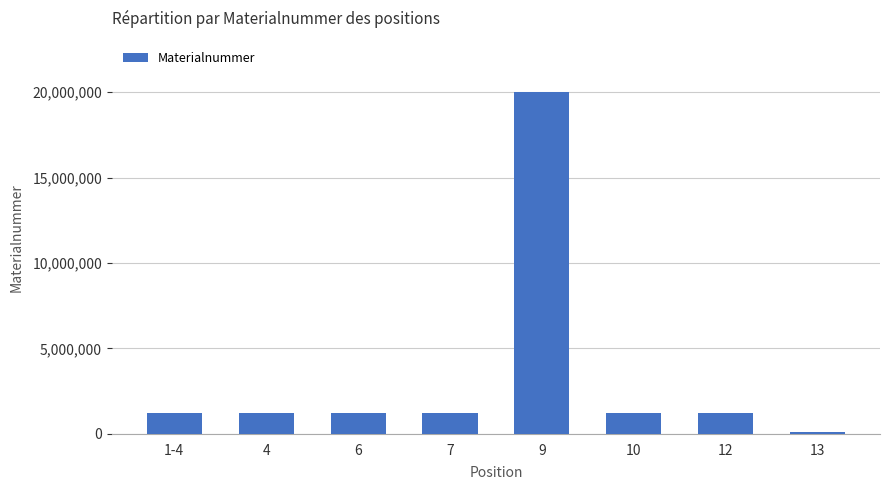

What is the difference between the maximum and minimum values?

19912109